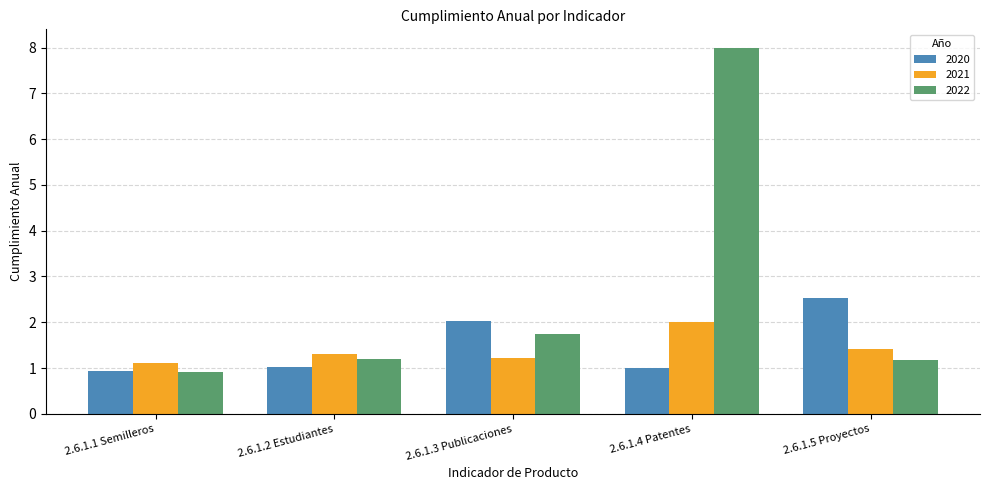

Between 2.6.1.3 Publicaciones and 2.6.1.4 Patentes, which series saw the biggest shift?

2022